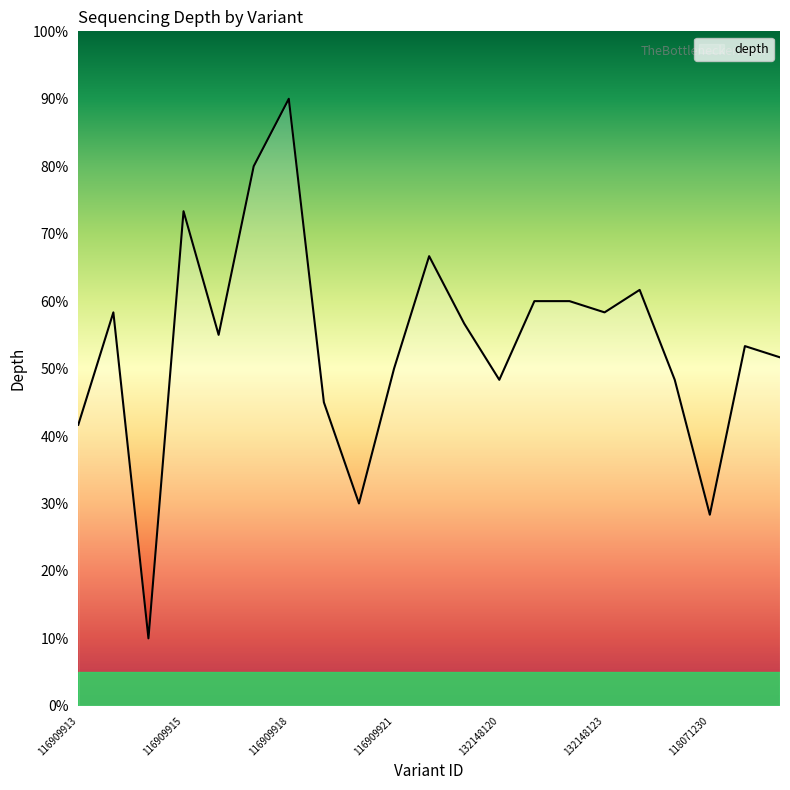

What is the smallest value displayed?

10.0